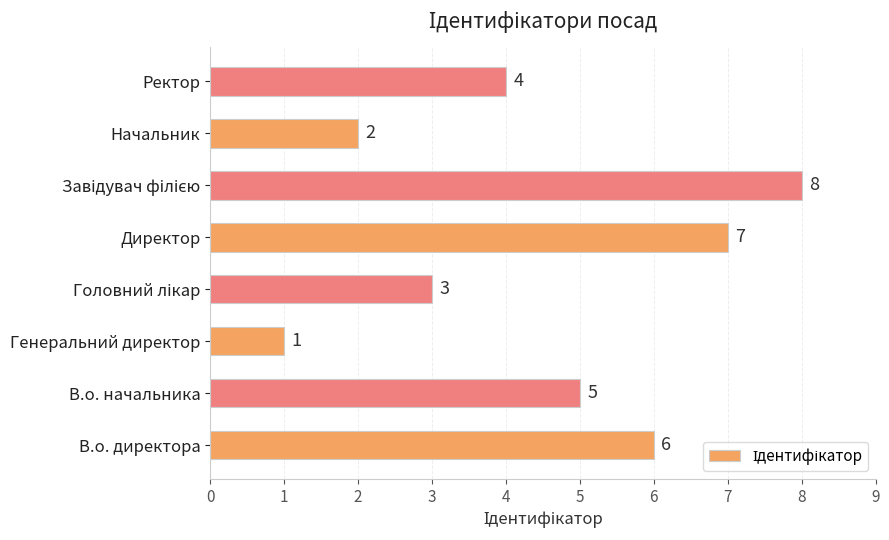

What is the maximum value shown in the chart?

8